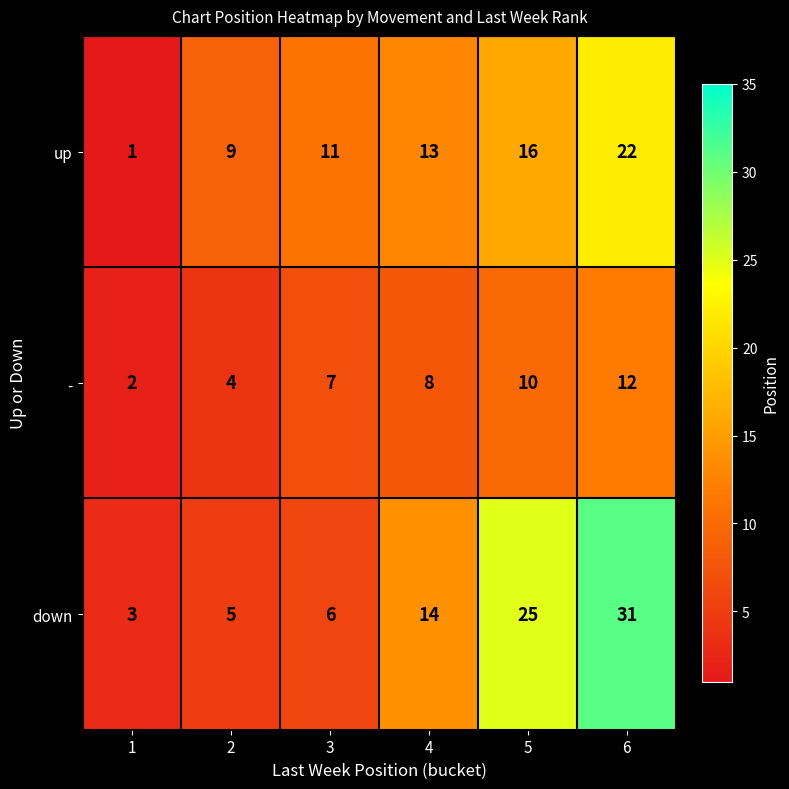

The down series shows 7 at 2. True or false?

False